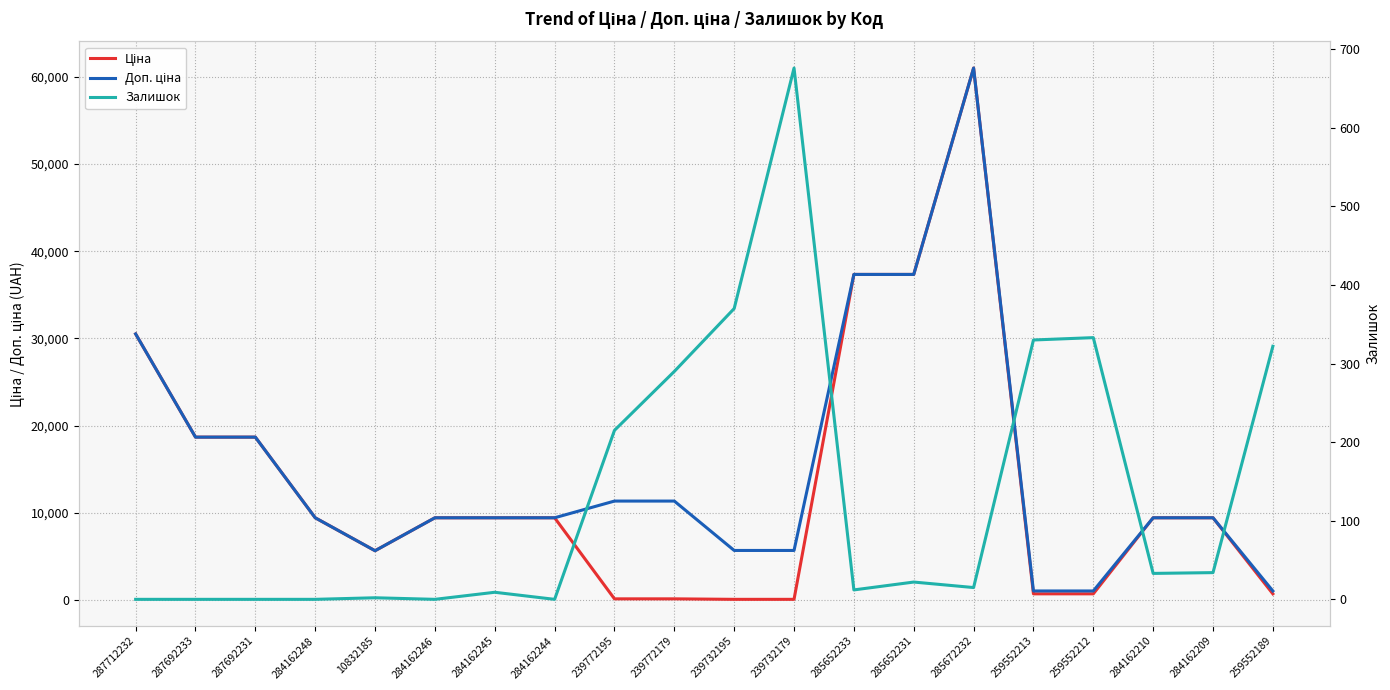

What is the spread (max minus min) of values at 287692231?

18671.5